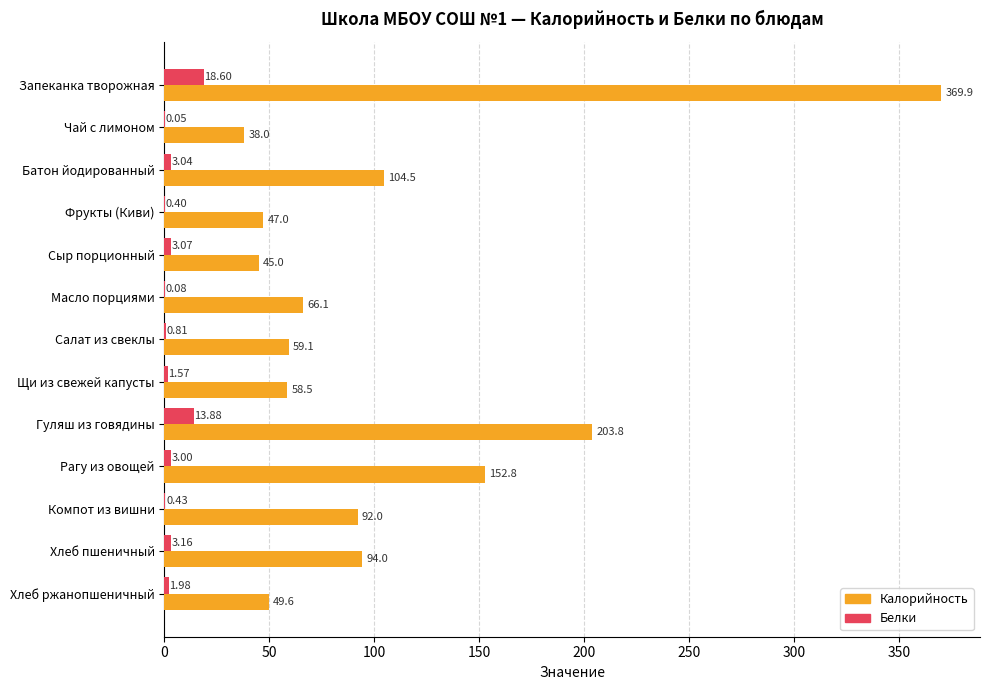

At which category is the sum across all series the highest?

Запеканка творожная